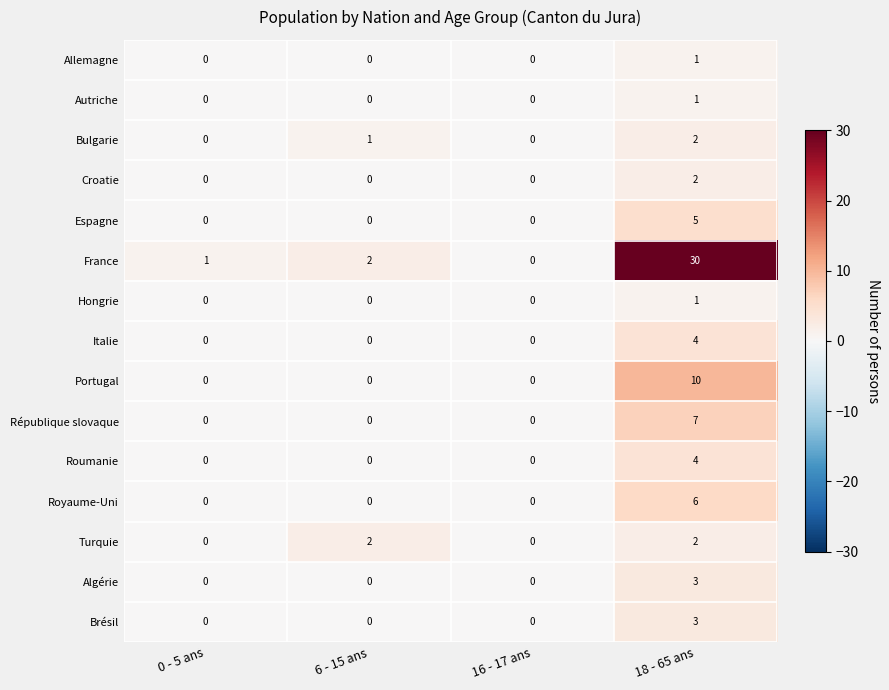

Which category has the highest value in the Hongrie series?

18 - 65 ans